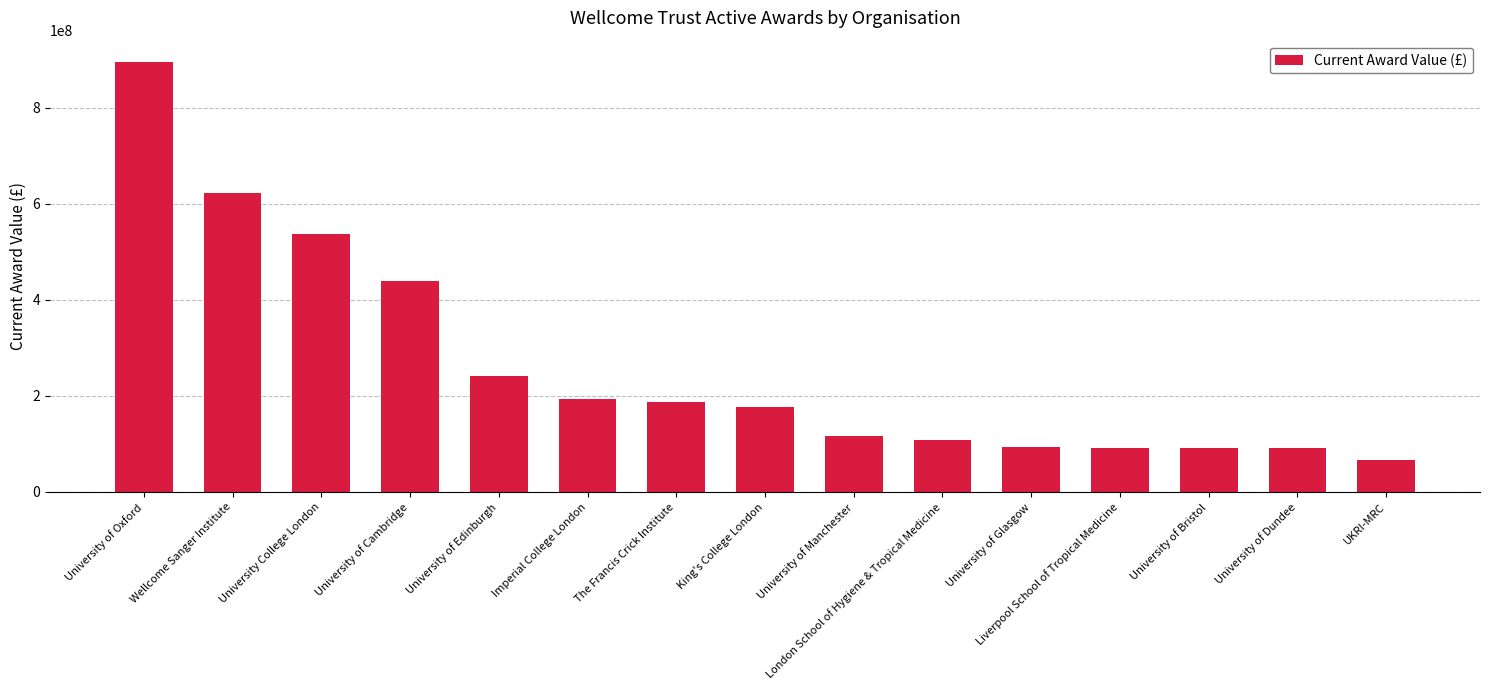

How many categories are shown in the chart?

15